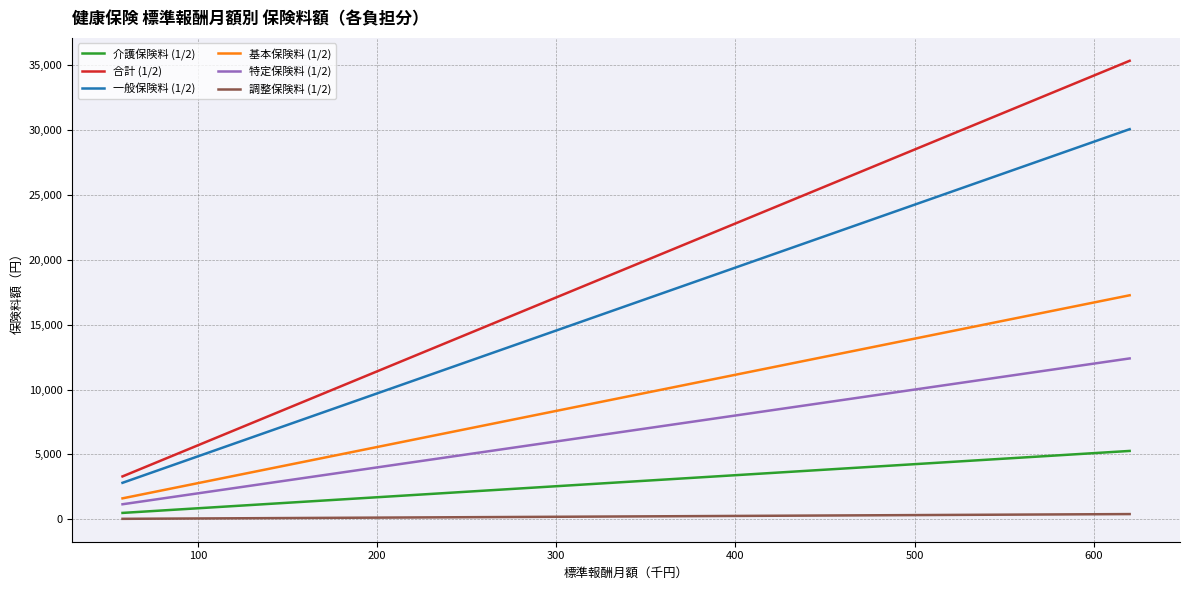

True or false: 調整保険料 (1/2) and 基本保険料 (1/2) intersect in this chart.

False